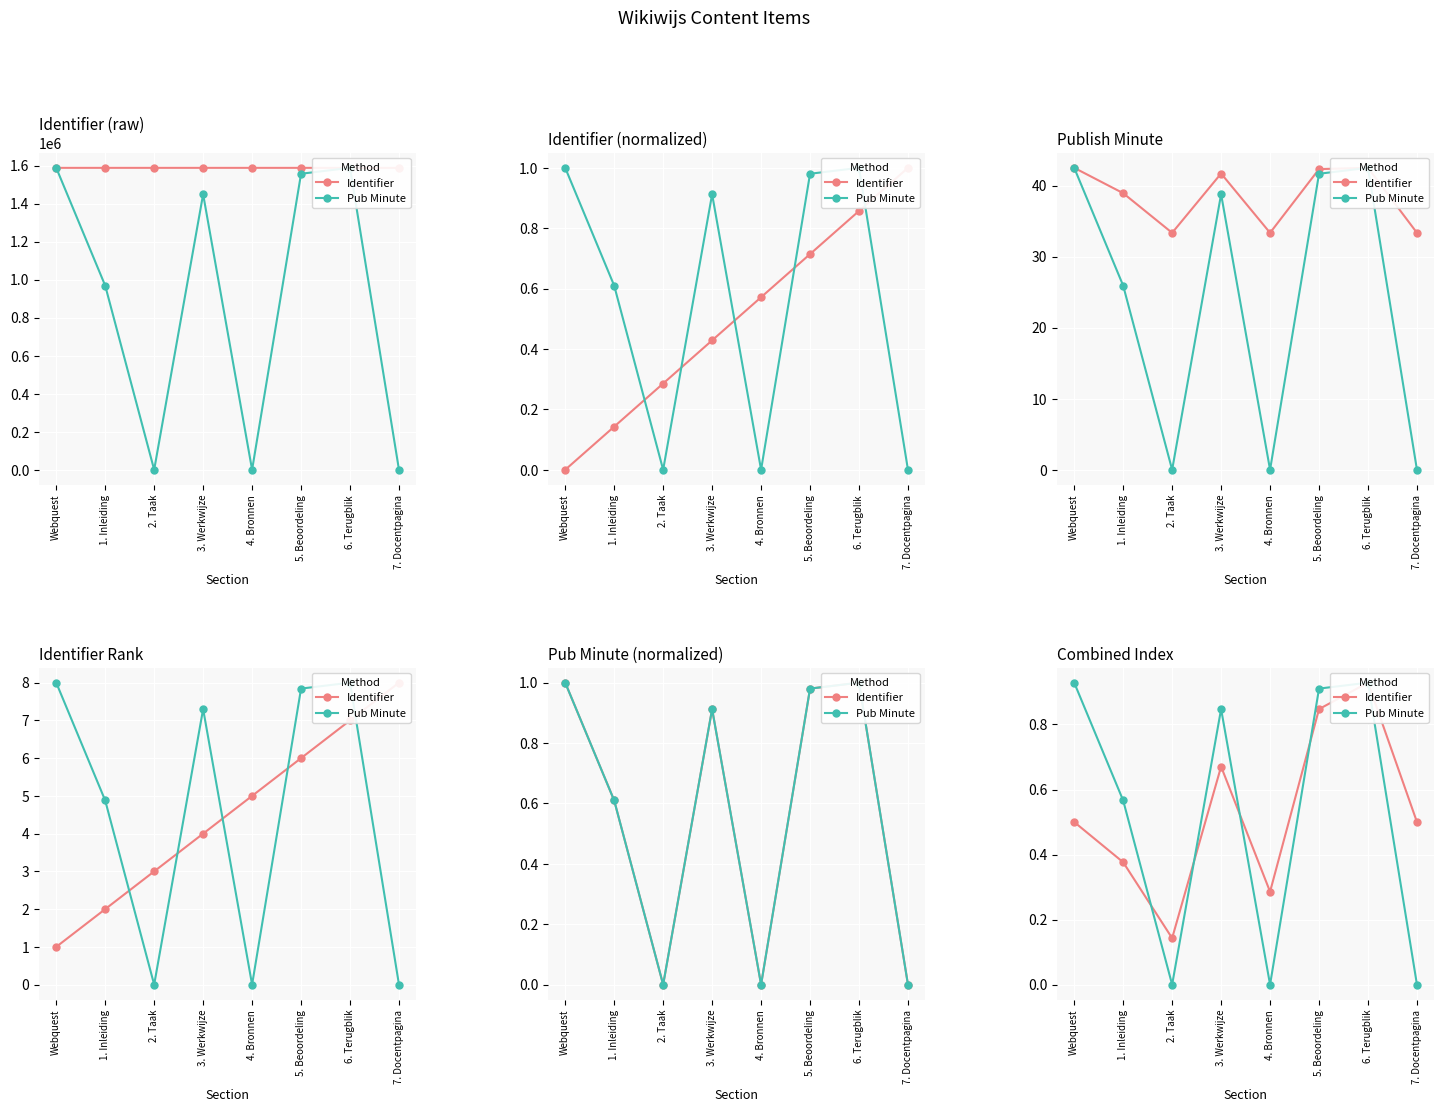

List the series in order of their overall mean, lowest first.

Pub Minute, Identifier